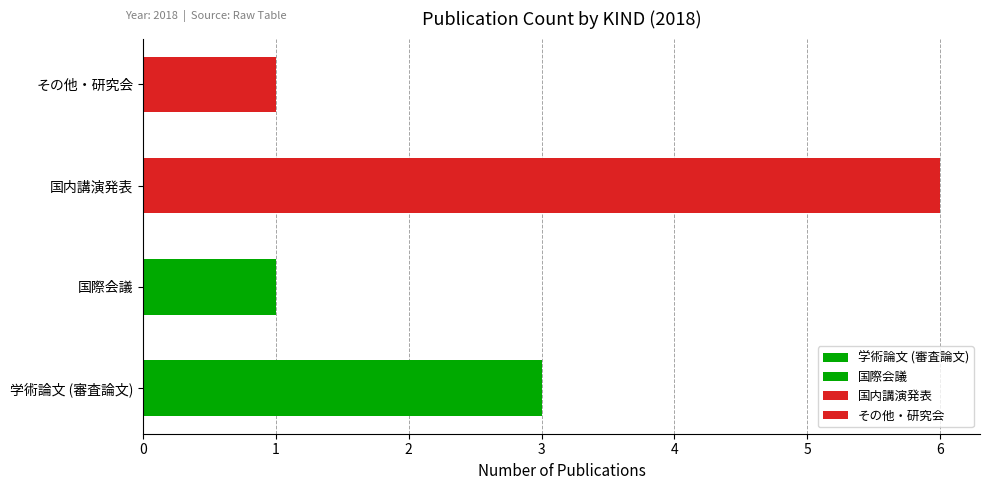

What is the maximum value shown in the chart?

6